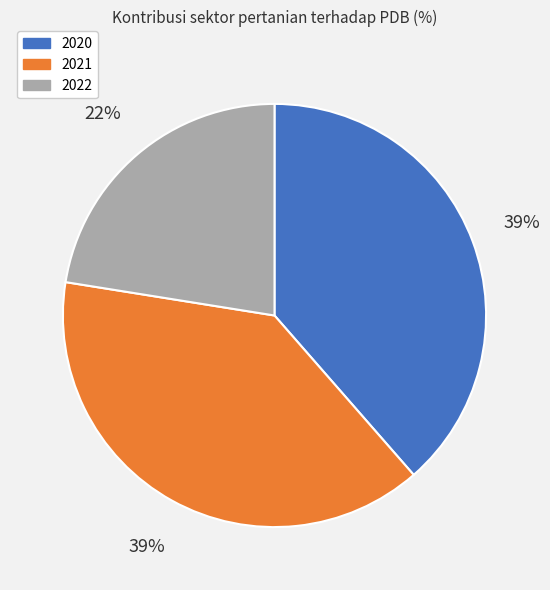

Between 2020 and 2022, which is larger?

2020